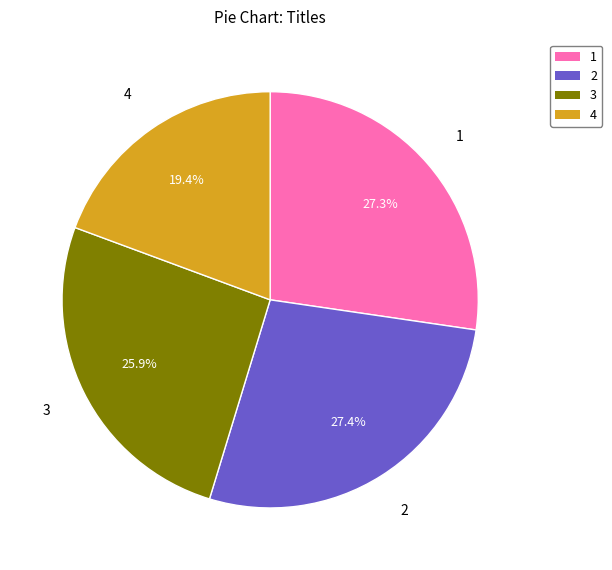

Which category has the smallest portion of the pie?

4